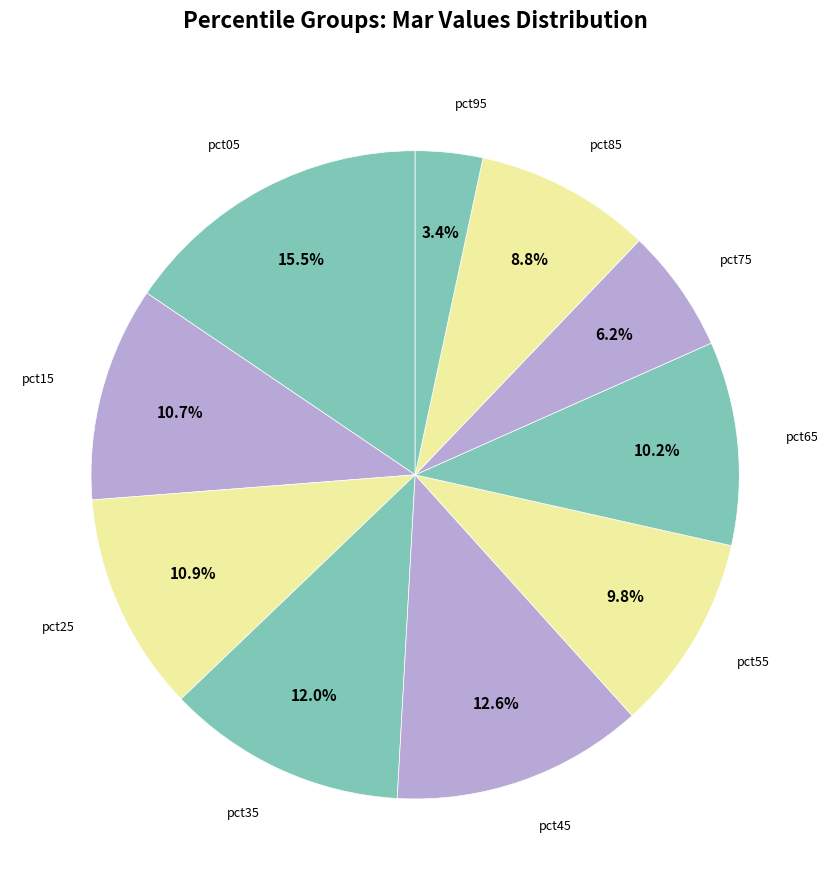

Does any single category account for the majority?

No